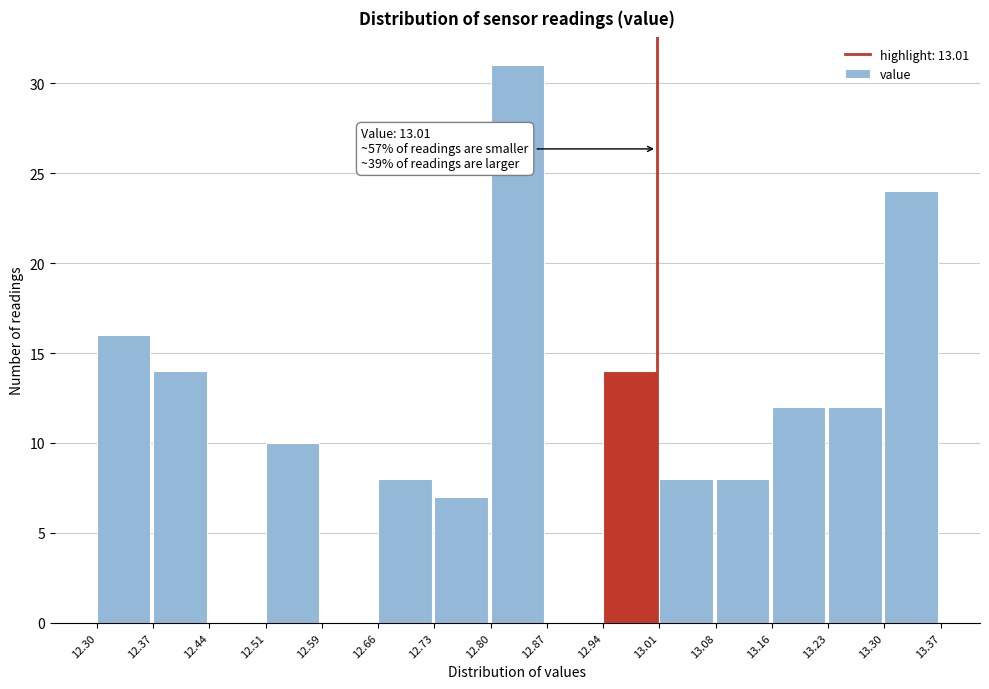

Which range on the x-axis has the tallest bar?

12.80 to 12.87